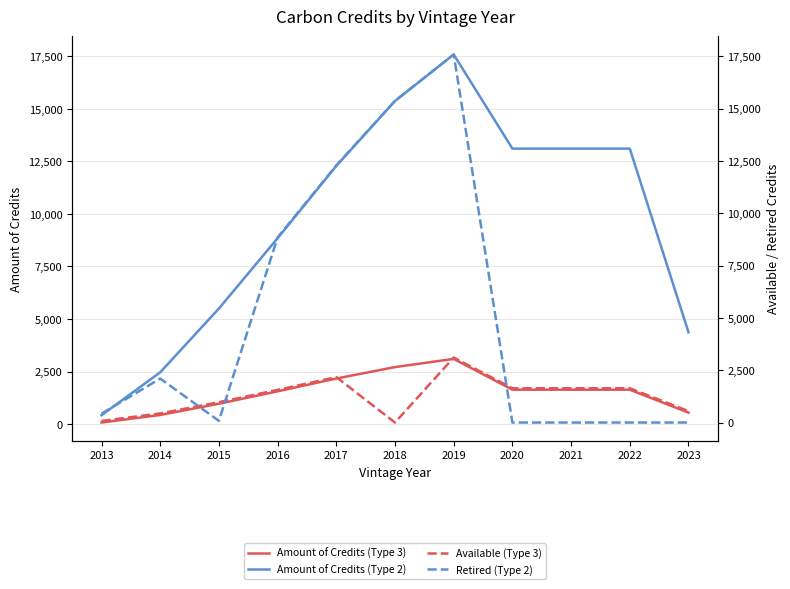

At which category does the chart reach its minimum across all series?

2018